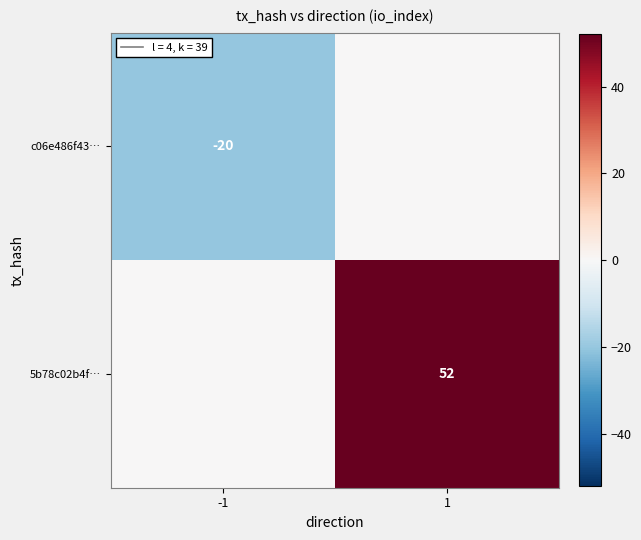

Is the value of 5b78c02b4f… at 1 greater than the value of c06e486f43… at -1?

Yes